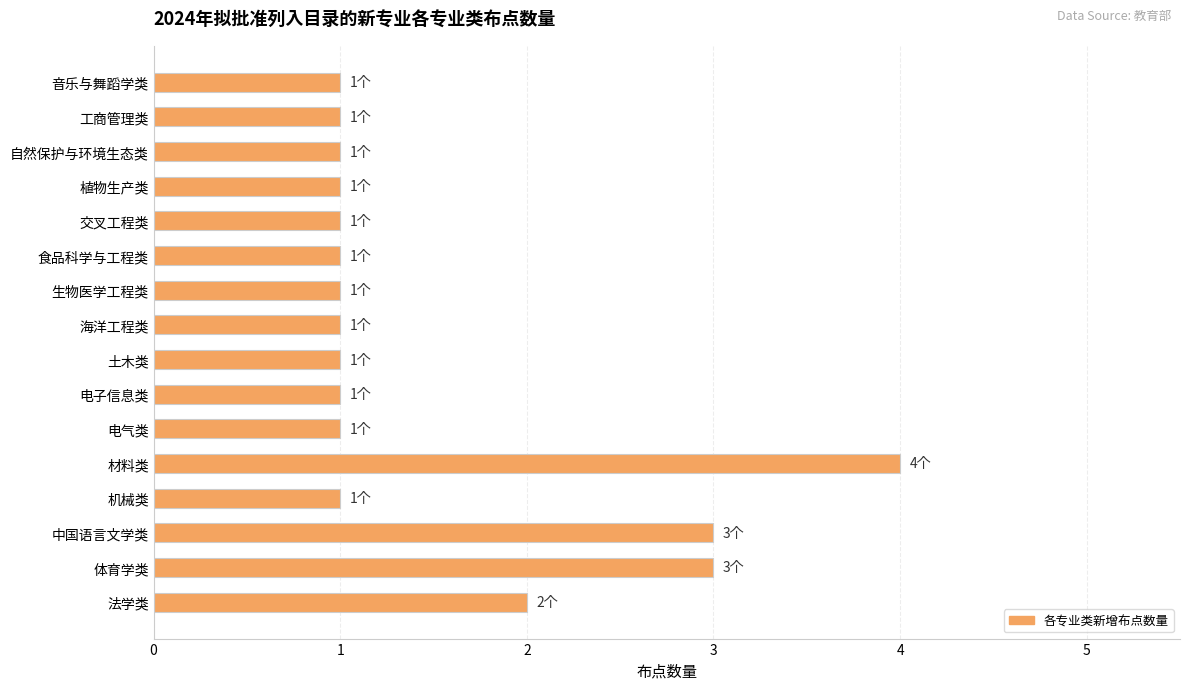

Is it true that the value at 体育学类 is 3?

True